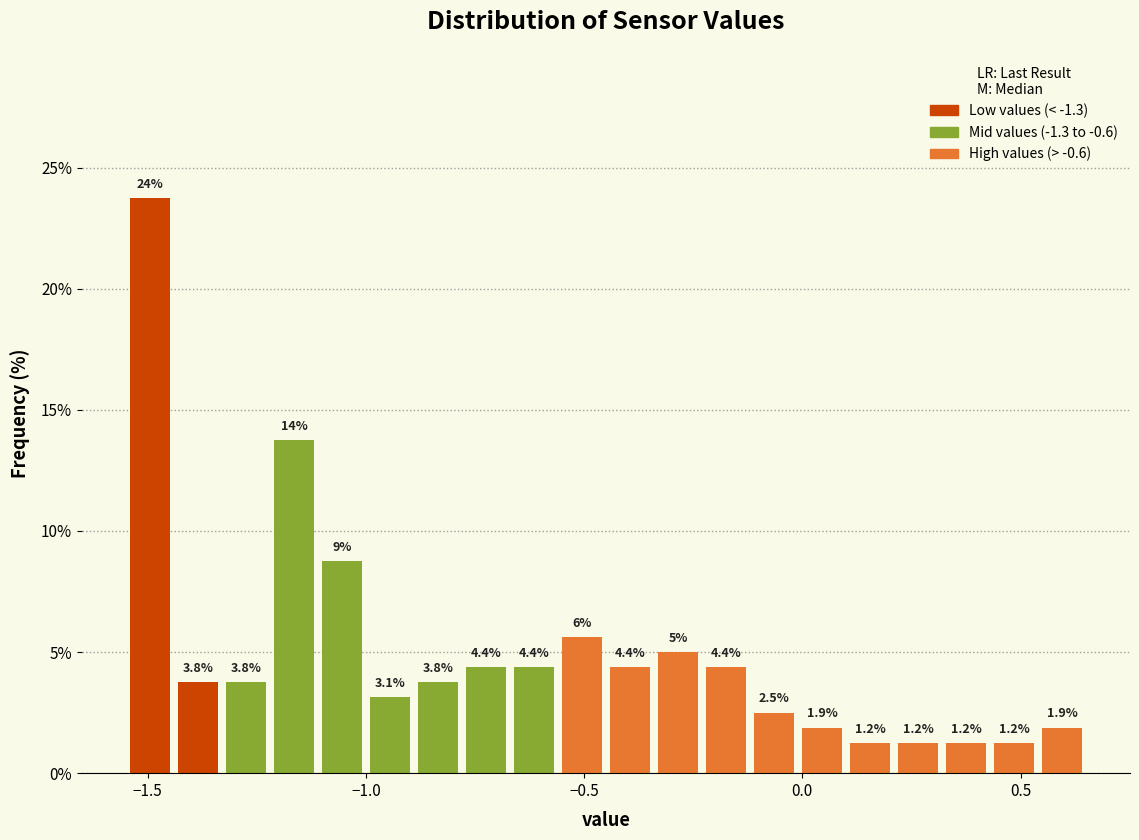

Read against the x-axis, roughly where is the centre of the tallest bar?

-1.50